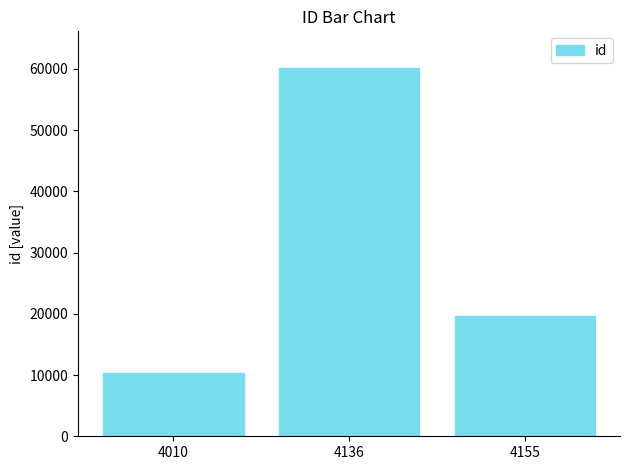

The chart shows a value of 10406 at 4010. True or false?

True